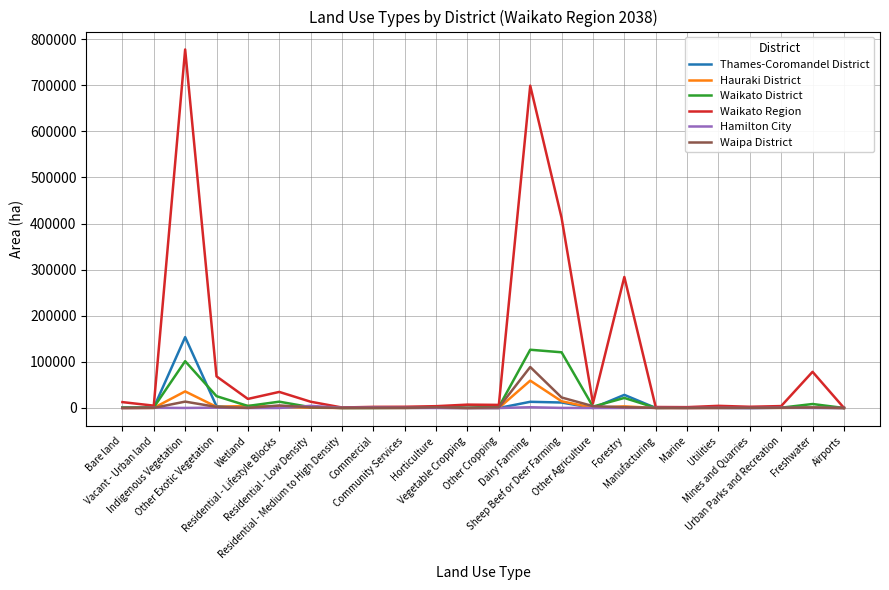

At which label does Hauraki District reach its peak?

Dairy Farming